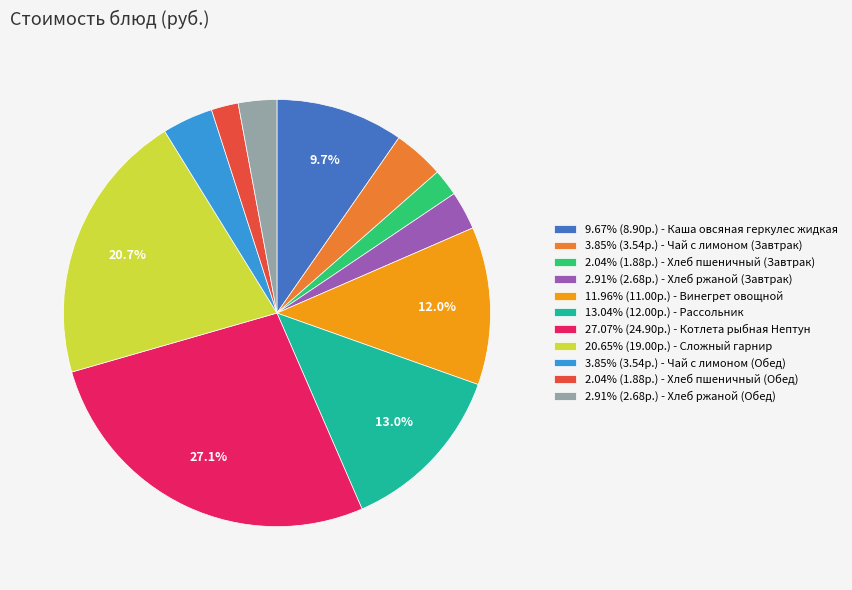

How many segments does this pie chart have?

11